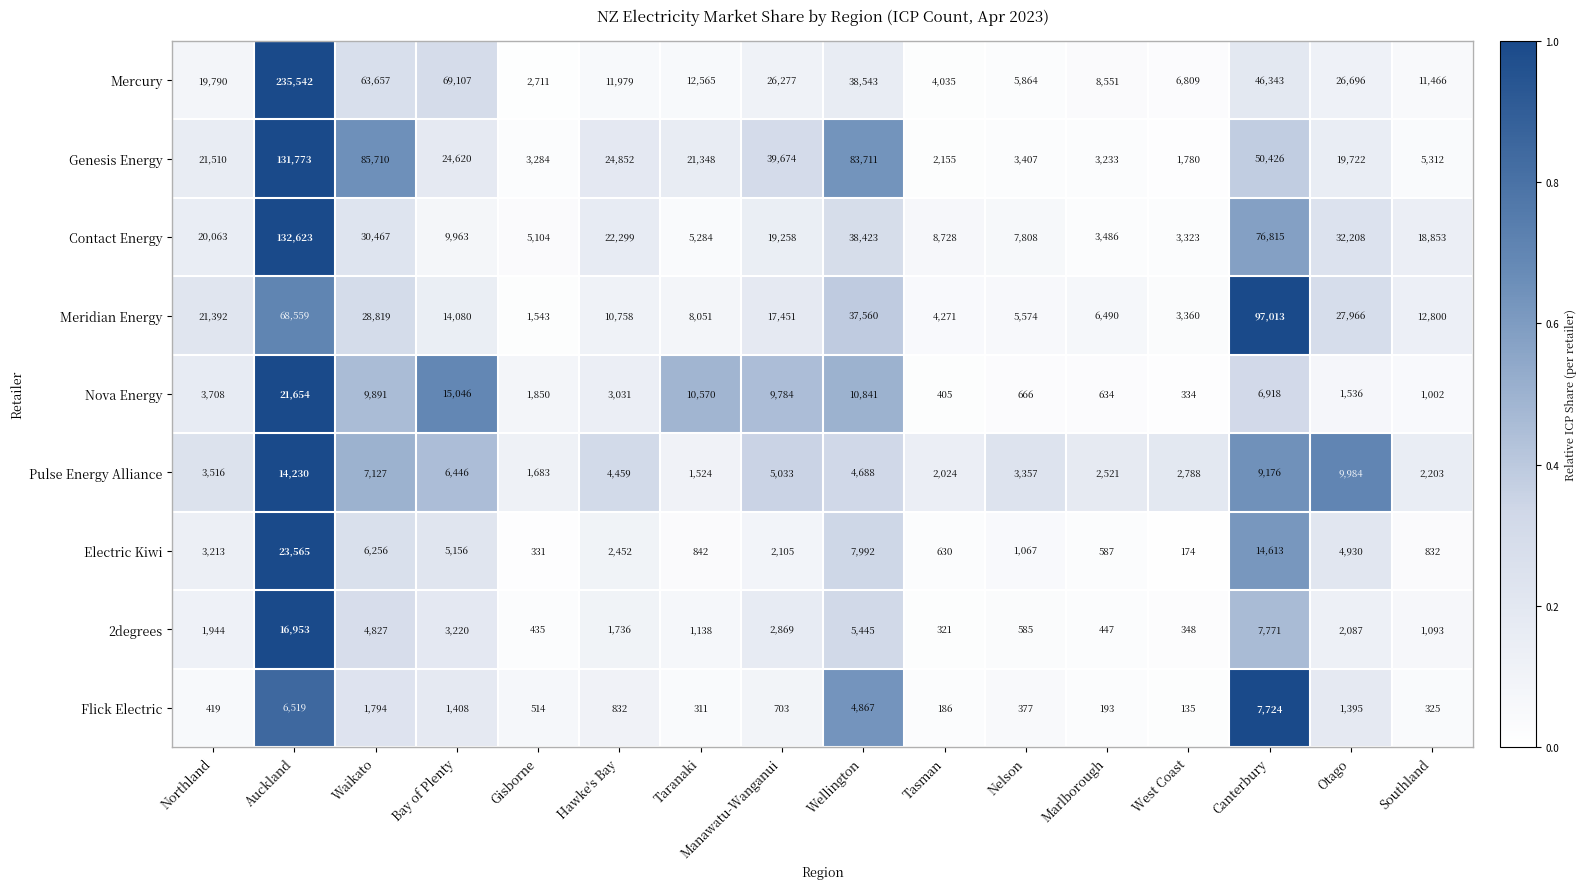

What is the maximum value shown in the chart?

235542